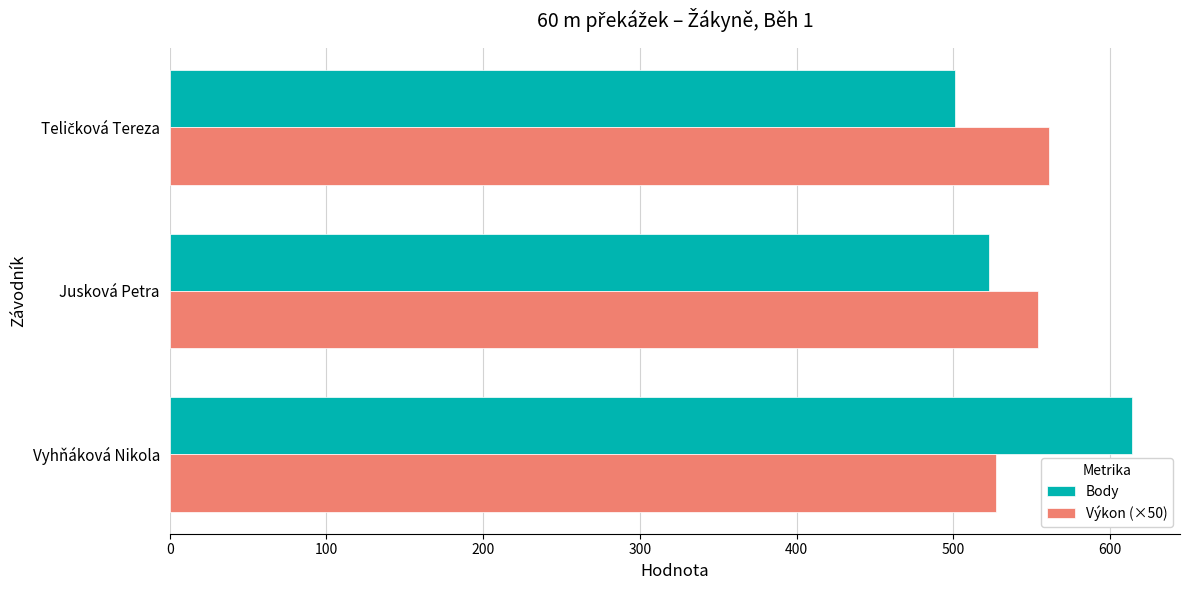

Is it true that Výkon (×50) equals 207 at Vyhňáková Nikola?

False